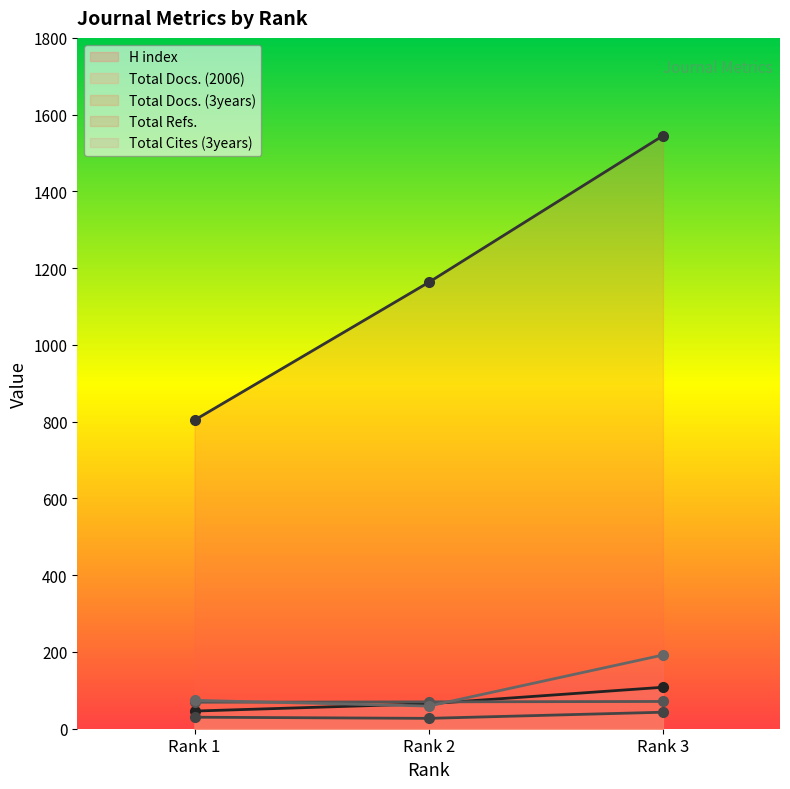

Reading left to right, list all the values displayed in this chart.

H index: 1=46	2=65	3=108
Total Docs. (2006): 1=30	2=27	3=43
Total Docs. (3years): 1=69	2=70	3=71
Total Refs.: 1=804	2=1163	3=1545
Total Cites (3years): 1=74	2=59	3=192